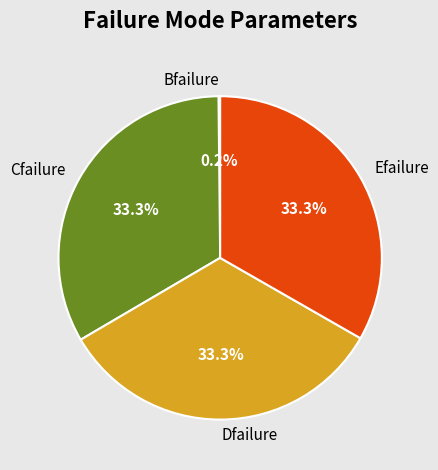

To the nearest percent, what portion does Dfailure represent?

33%